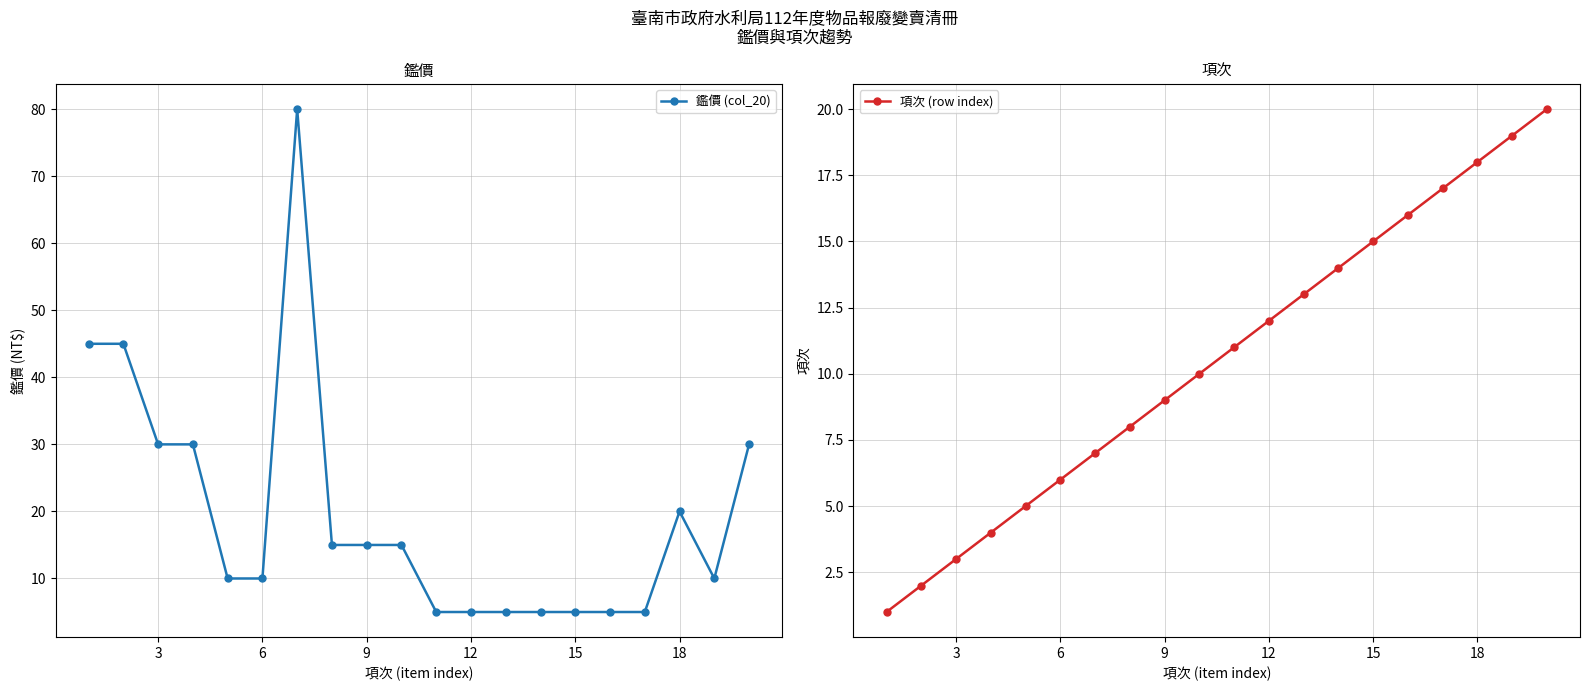

How many intersections are there between 項次 (row index) and 鑑價 (col_20)?

4